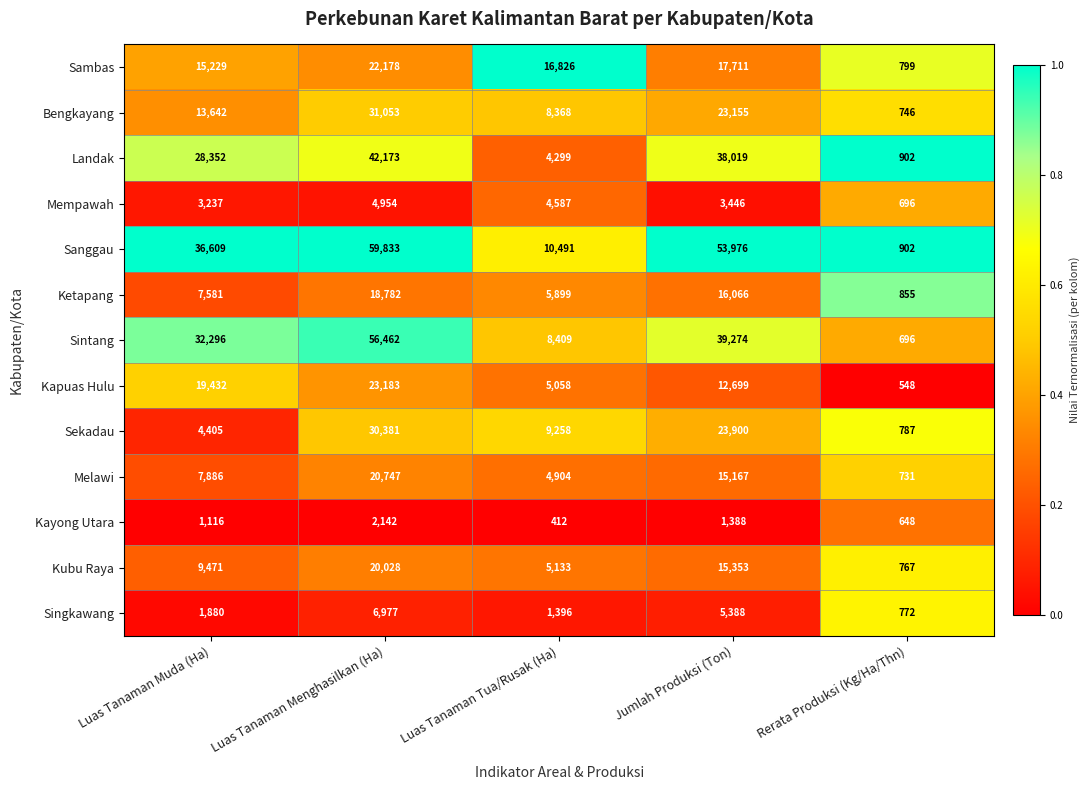

Which category has the highest value in the Sambas series?

Luas Tanaman Menghasilkan (Ha)